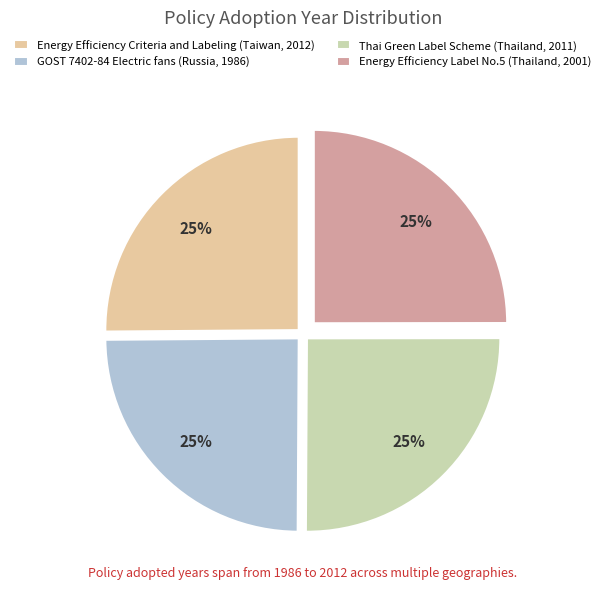

How many segments does this pie chart have?

4